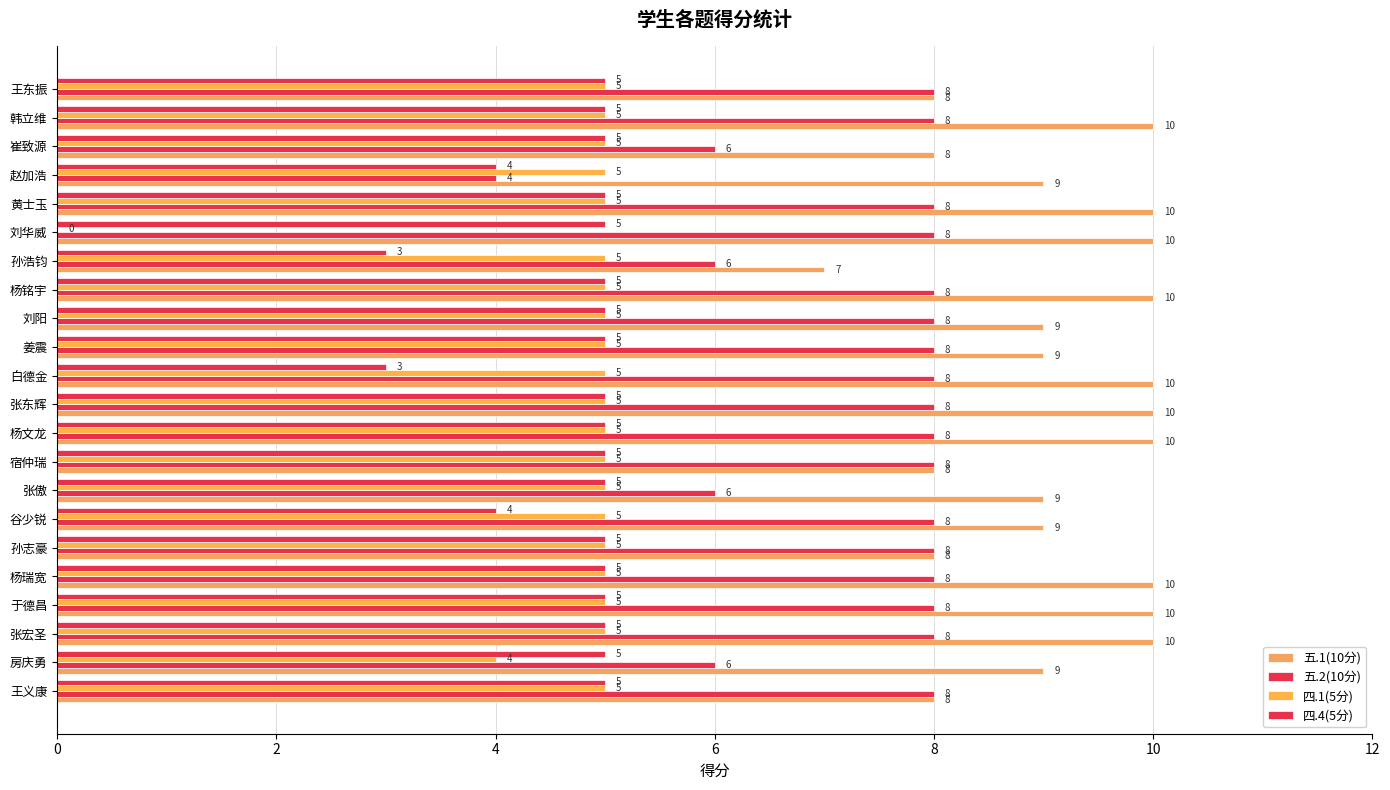

How many 五.1(10分) values are between 8 and 10?

21